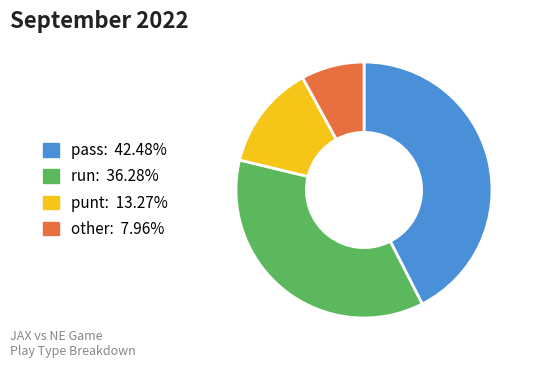

What is the ratio of the value at punt: 13.27% to the value at other: 7.96%?

1.7